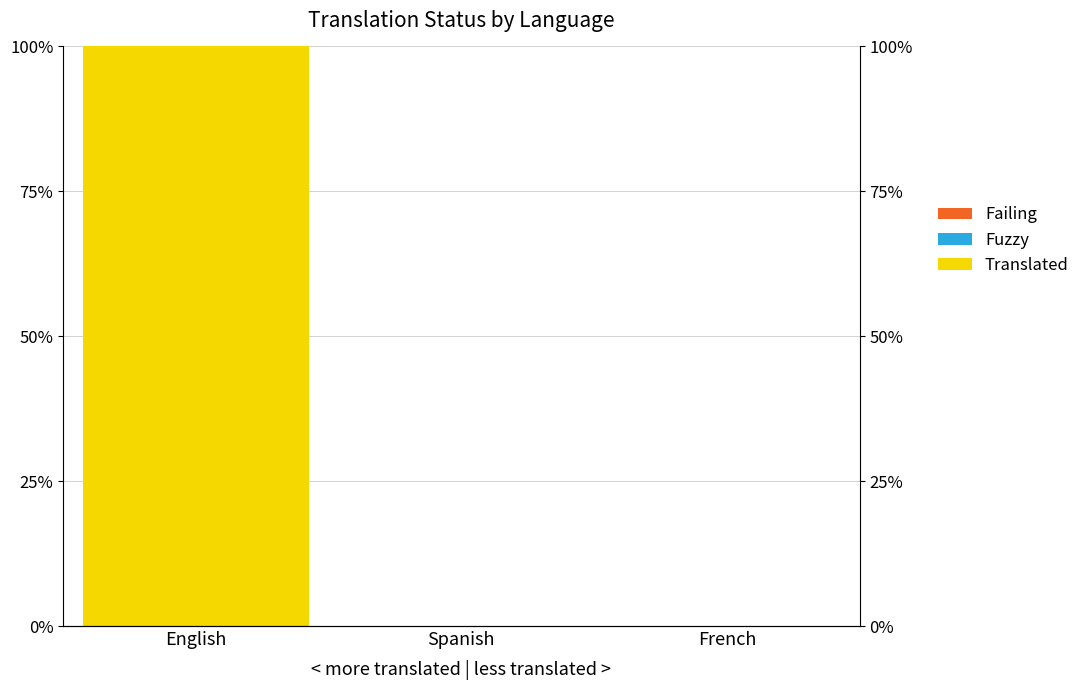

What is the sum of all Translated values?

100